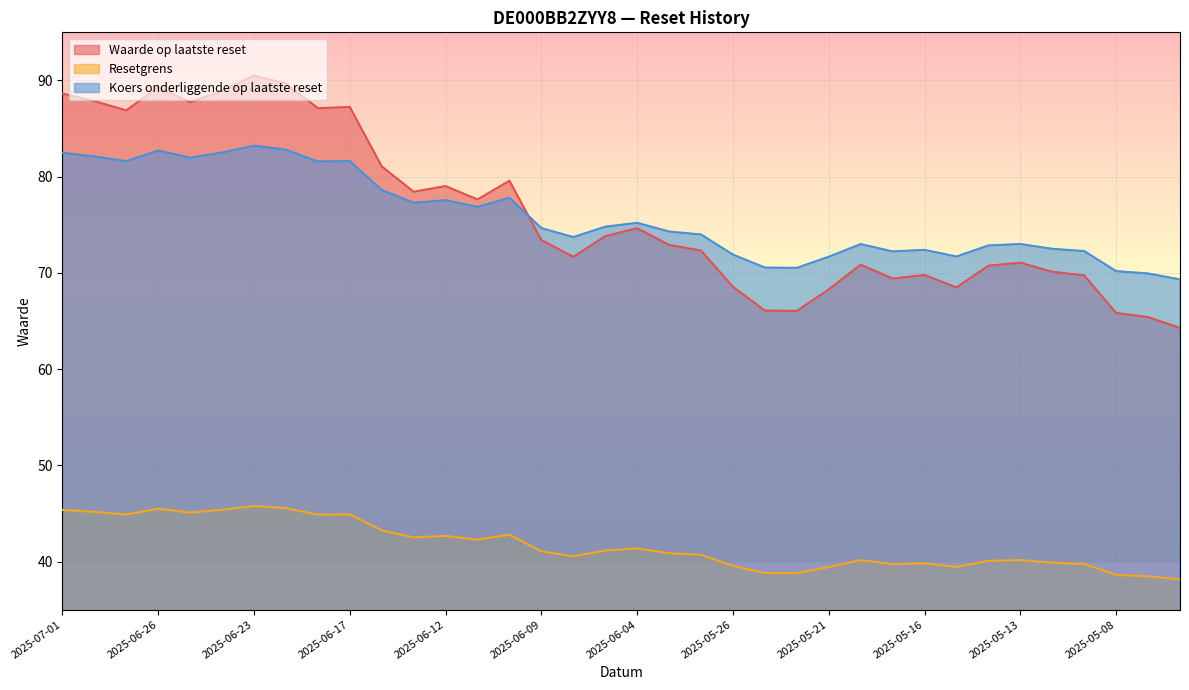

Between 2025-06-16 and 2025-06-23, which is larger?

2025-06-23